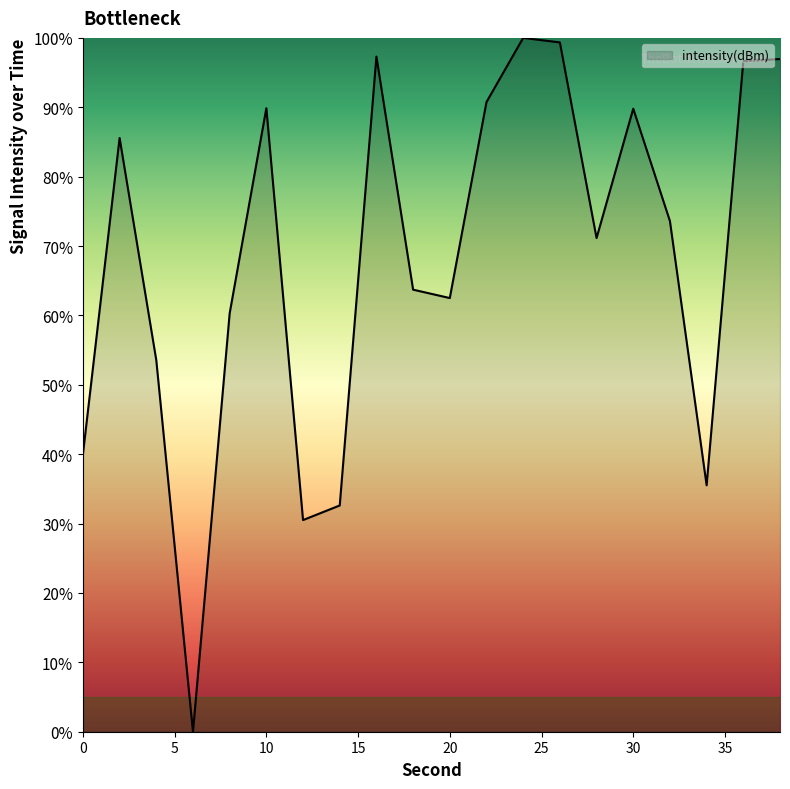

What is the difference between the maximum and minimum values?

100.0